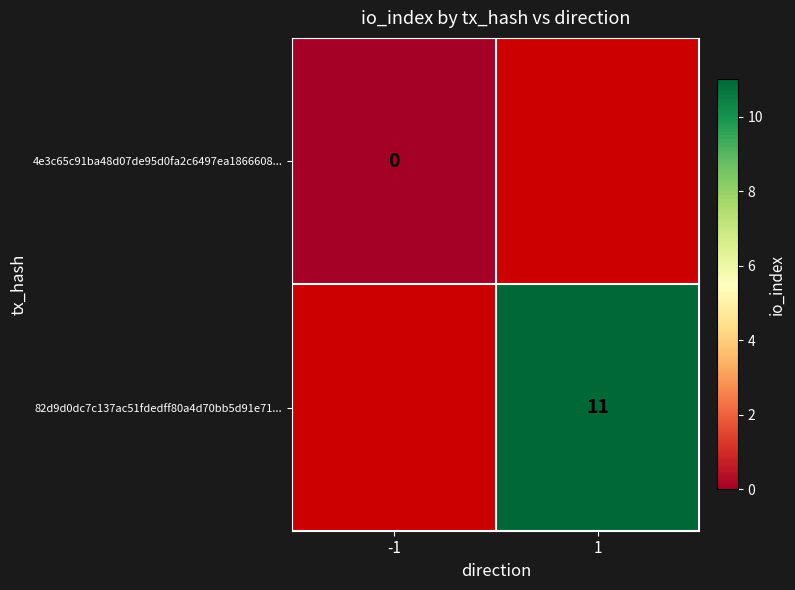

Is the value of 82d9d0dc7c137ac51fdedff80a4d70bb5d91e71... at 1 greater than the value of 4e3c65c91ba48d07de95d0fa2c6497ea1866608... at -1?

Yes